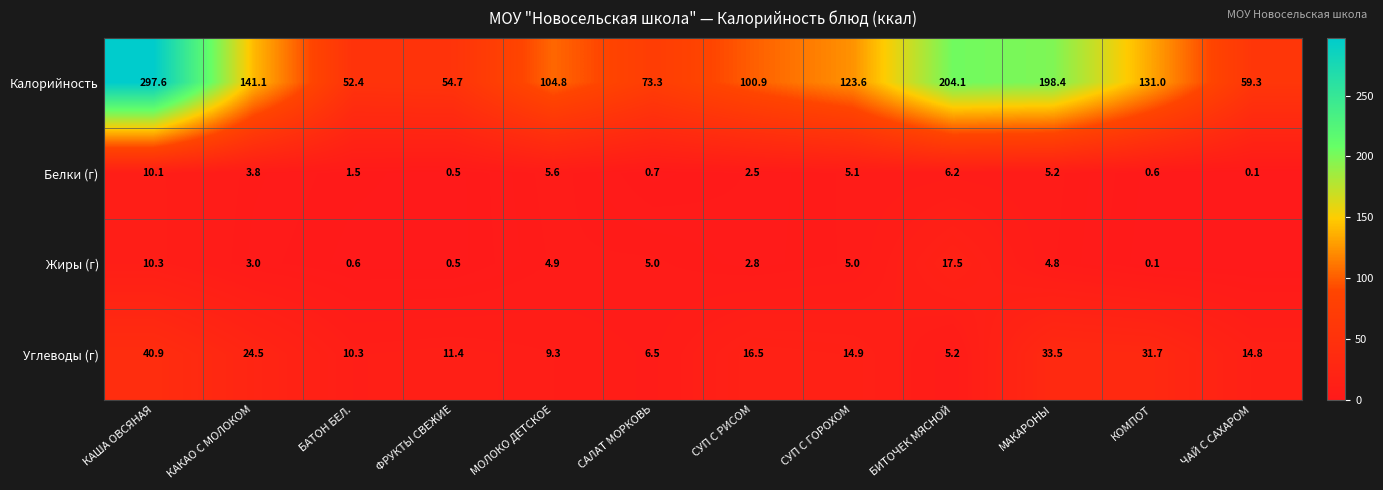

At which category is the sum across all series the highest?

КАША ОВСЯНАЯ